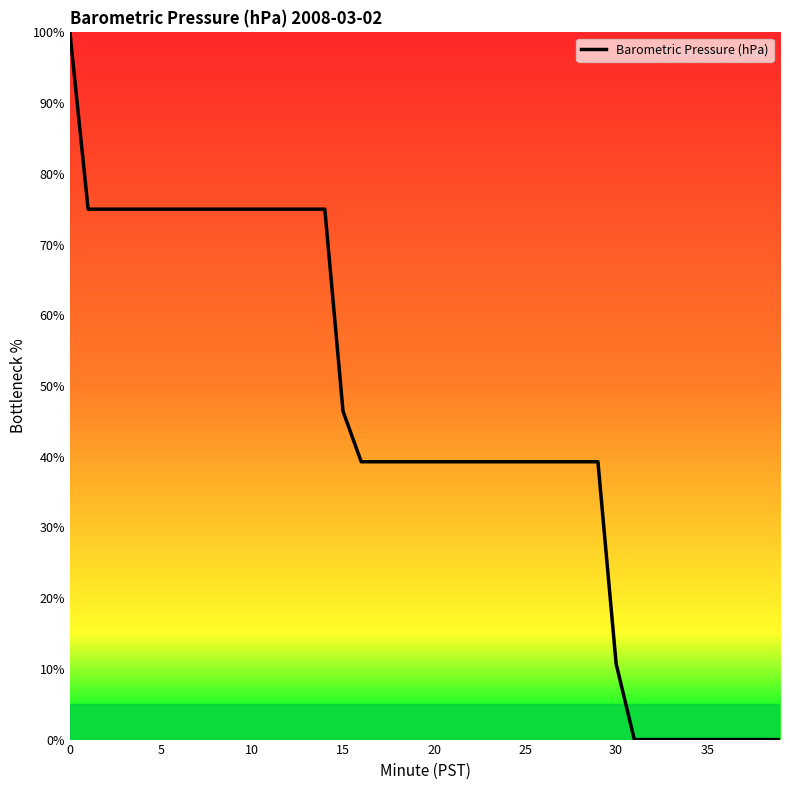

Does the chart display data point markers on the line(s)?

No